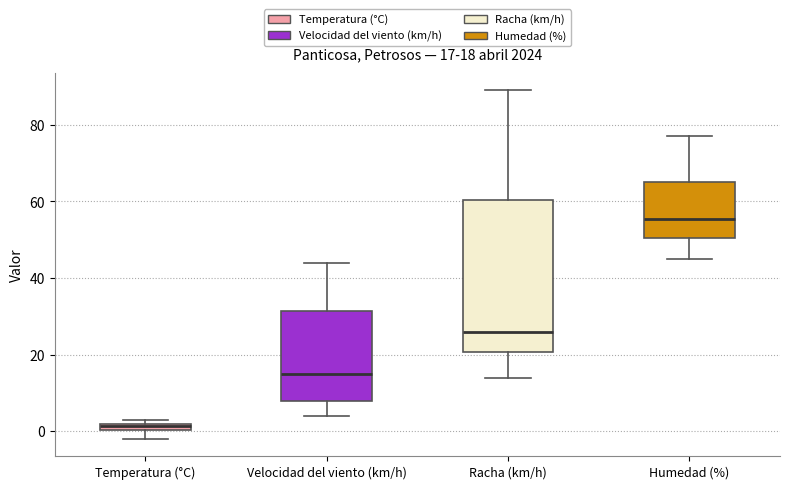

Which box's median line is the lowest?

Temperatura (°C)